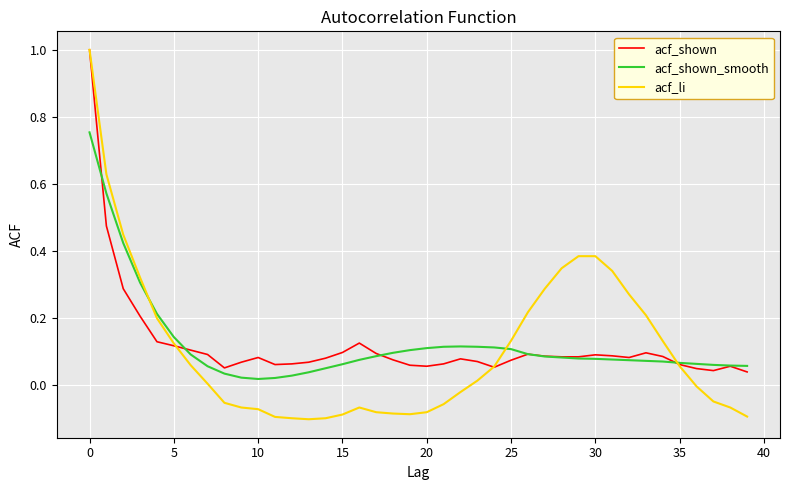

How many lines are shown in the chart?

3